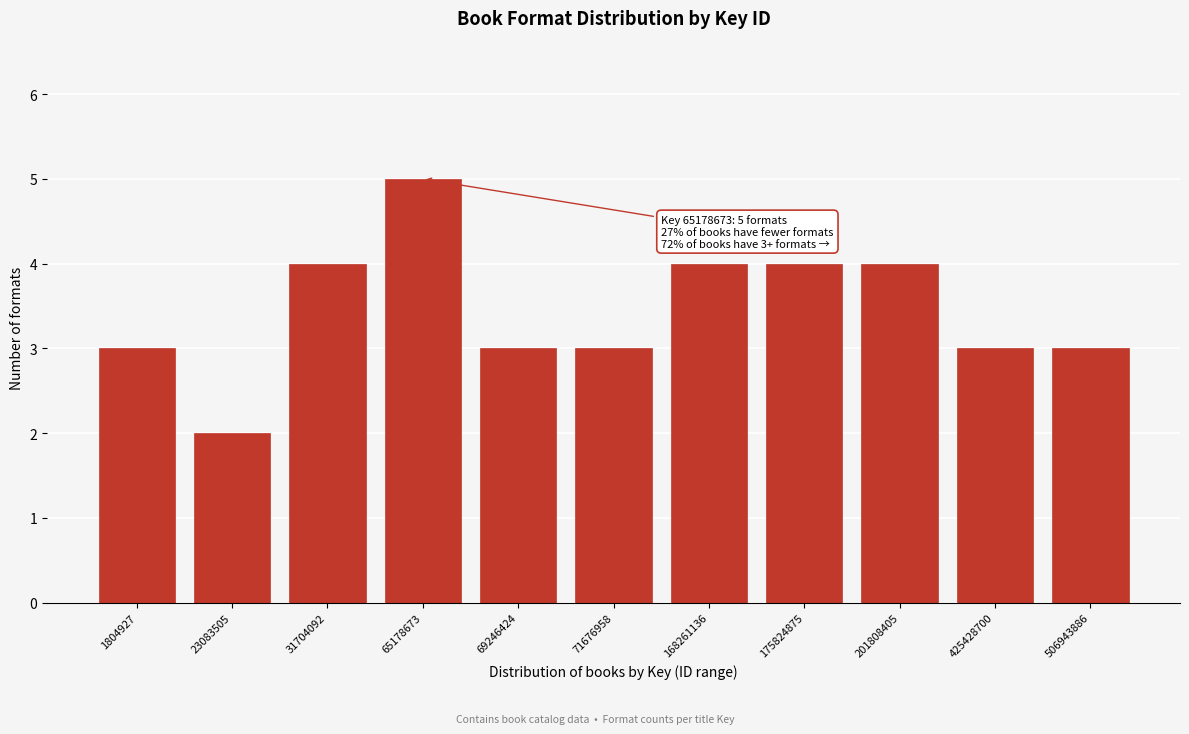

Reading left to right, transcribe all the data shown in this chart.

3	2	4	5	3	3	4	4	4	3	3